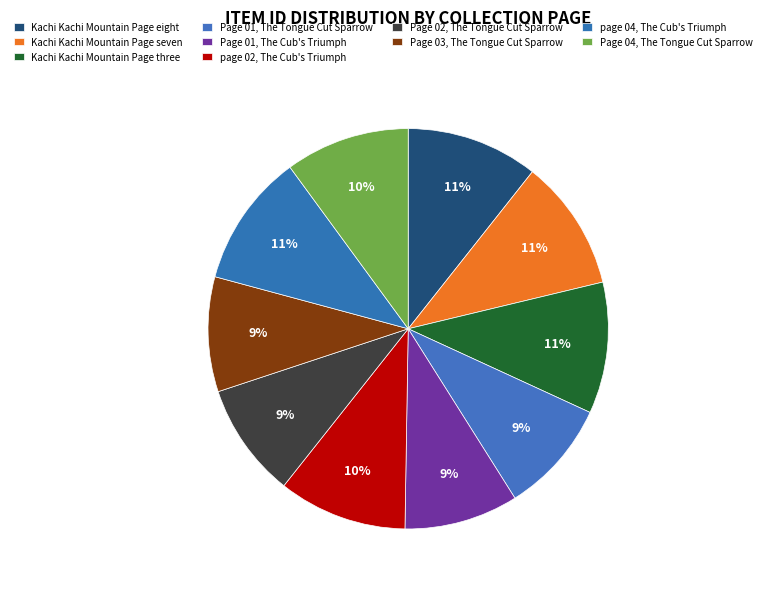

To the nearest percent, what is the average slice percentage?

10%